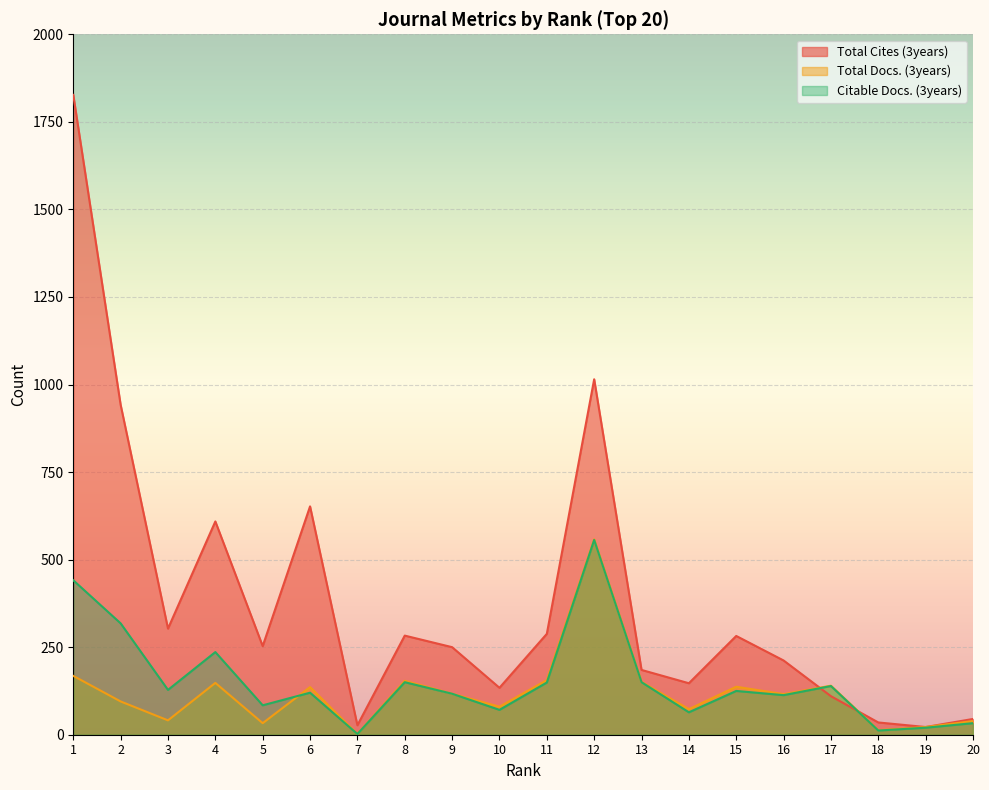

In Total Cites (3years), how many points are lower than both neighbors (excluding endpoints)?

6